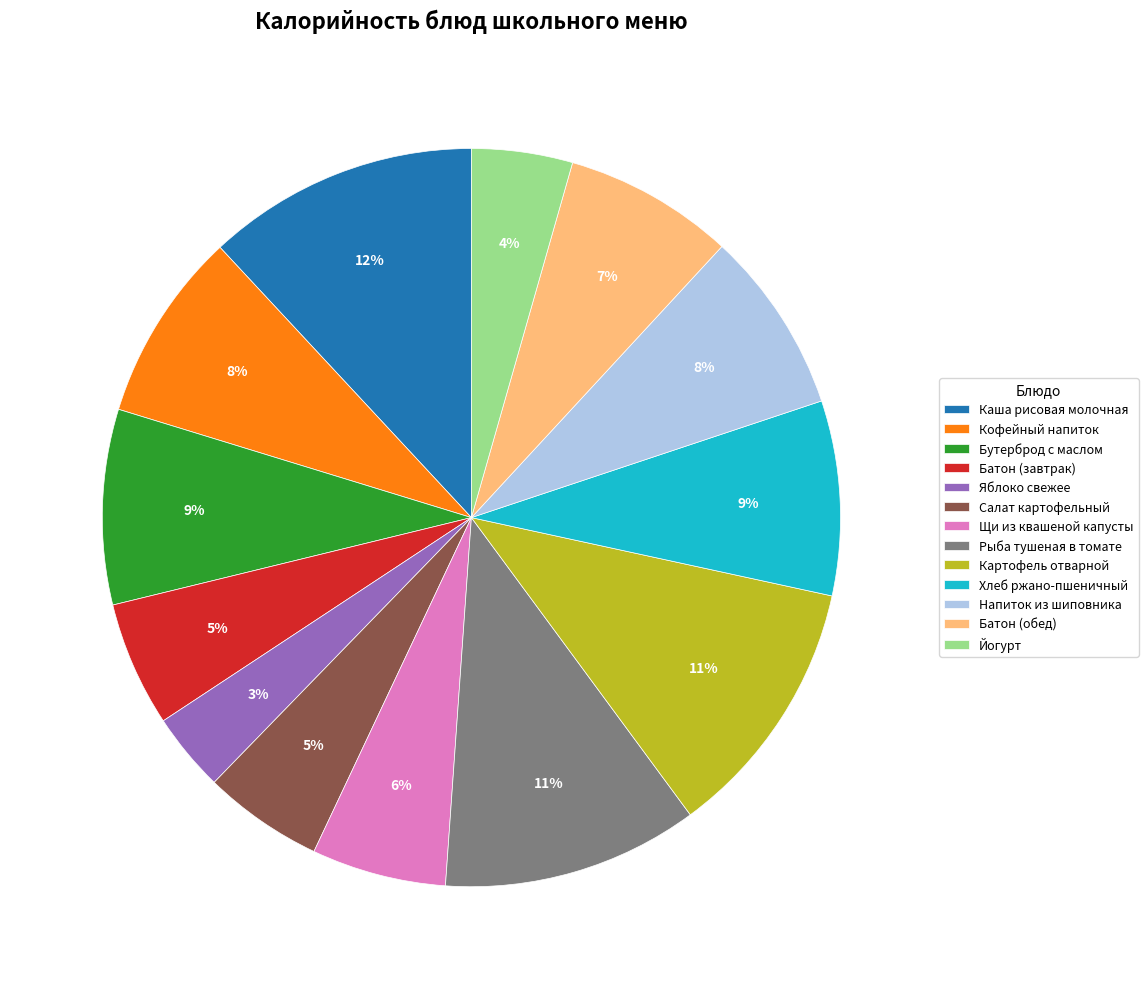

Is there a majority slice in this chart?

No